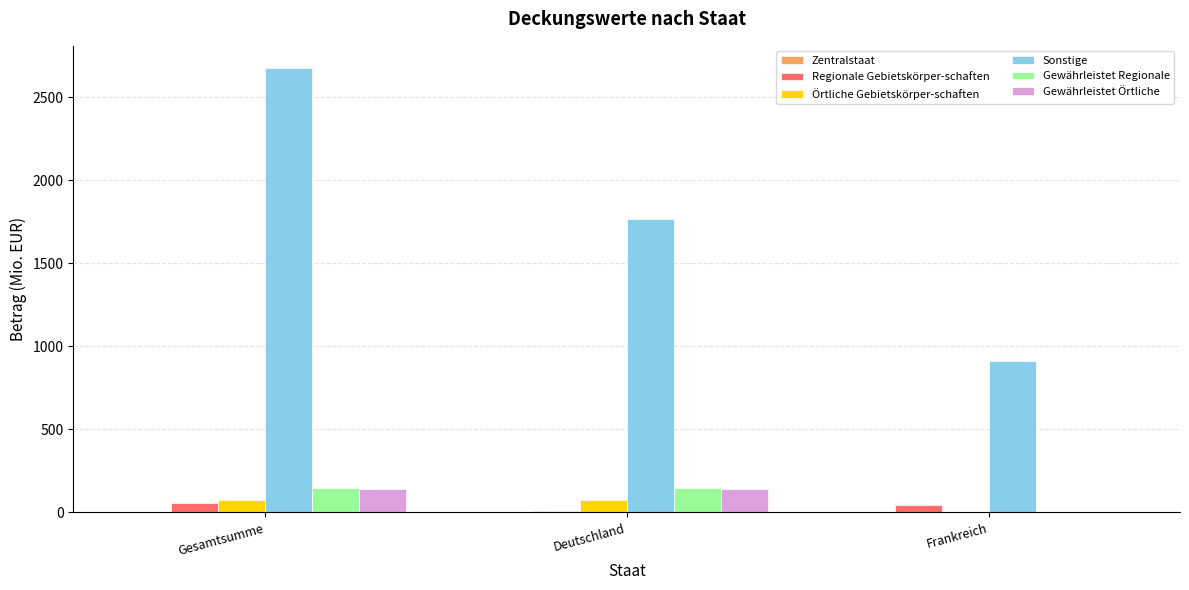

The value of Sonstige at Deutschland is 3100.2. True or false?

False